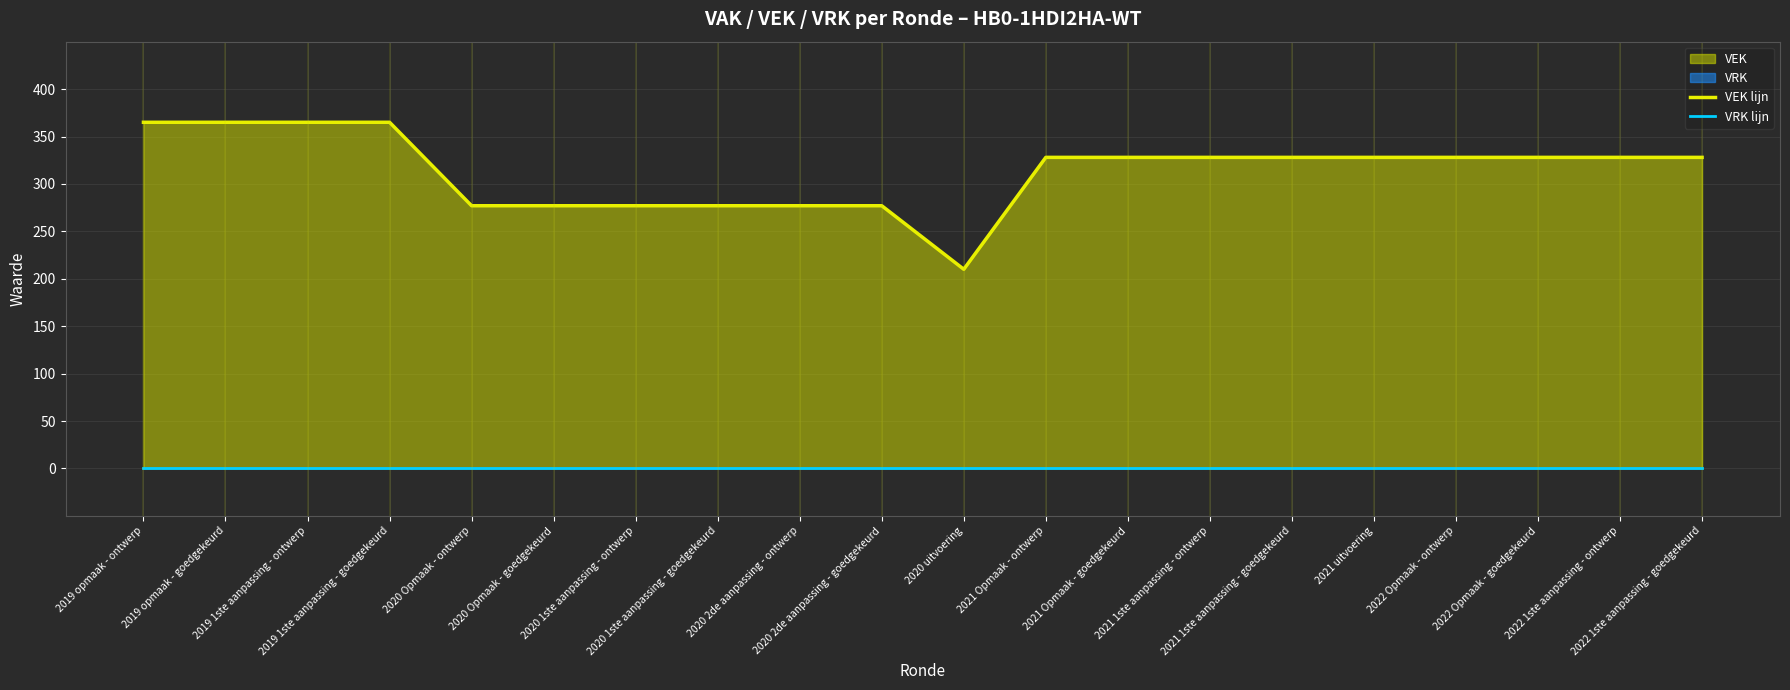

Does the chart display data point markers on the line(s)?

No